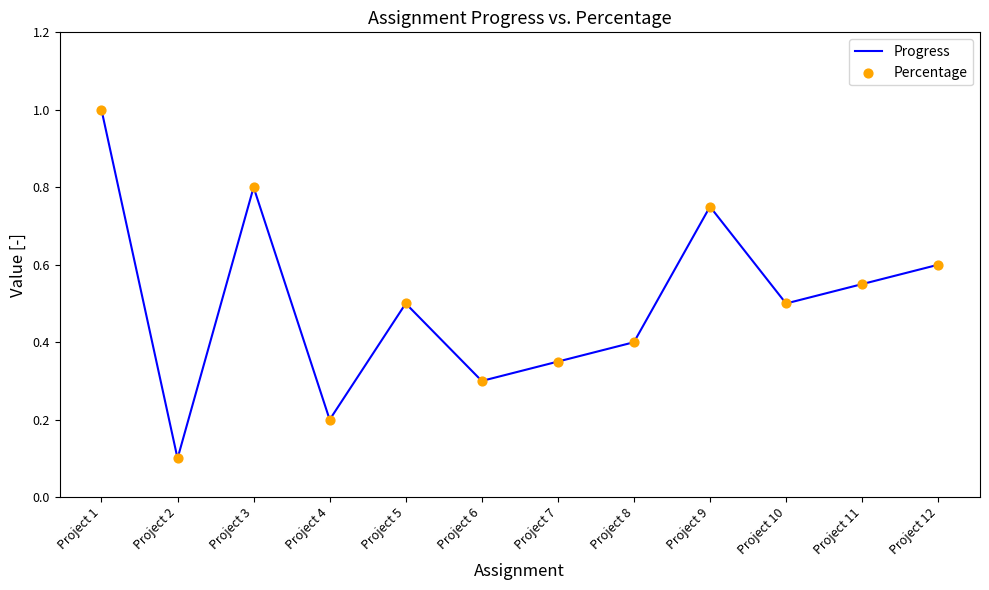

Which series has the largest total across all categories?

Progress